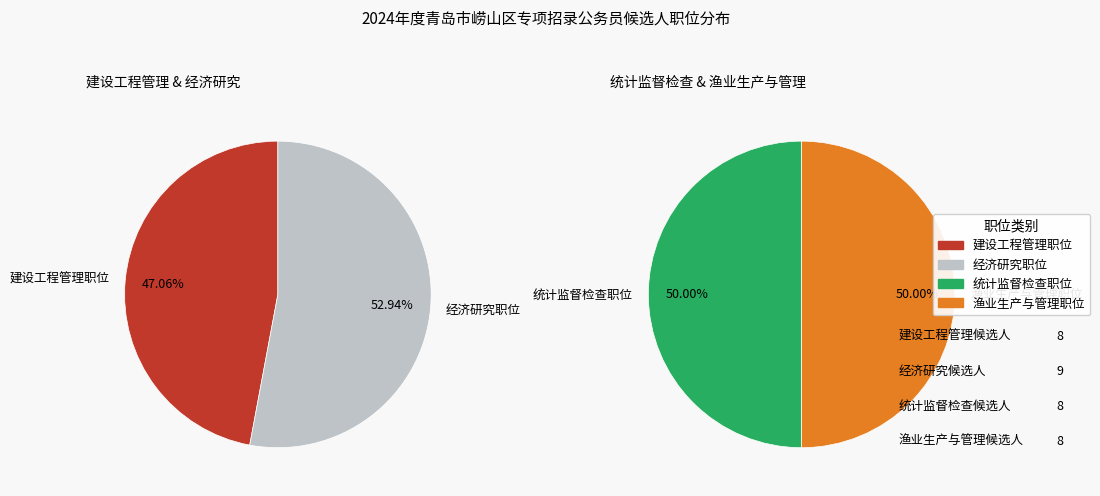

Is it true that 统计监督检查职位 is 38% of the pie?

False